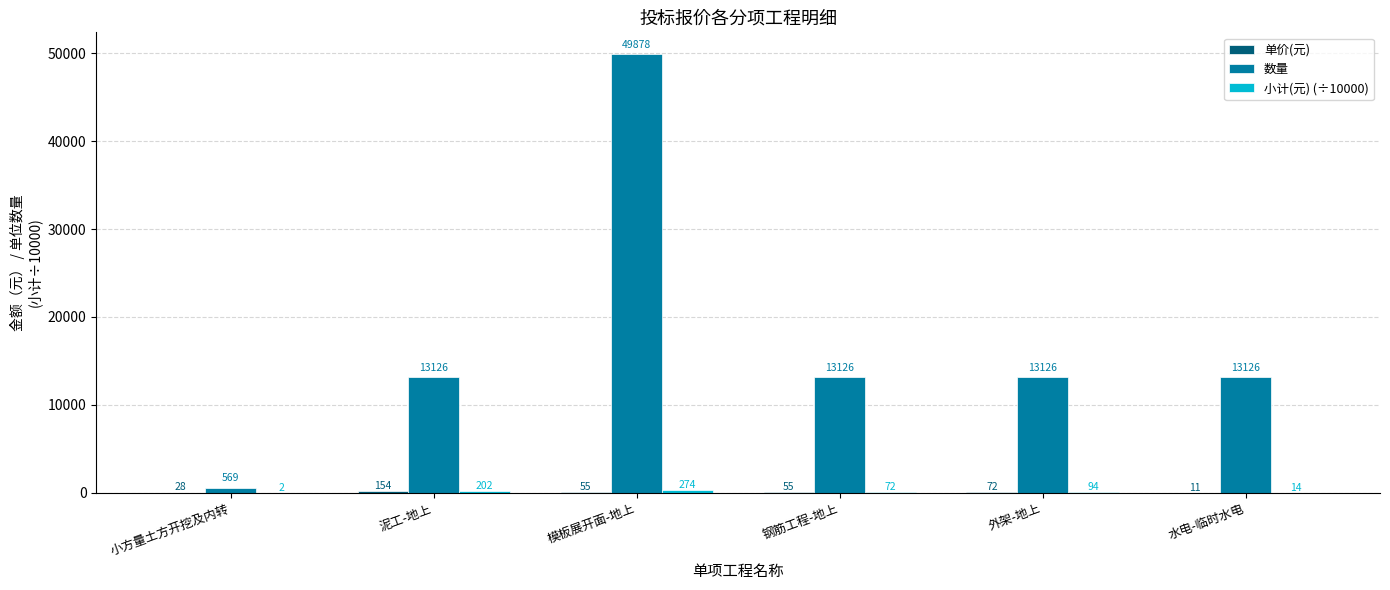

Where does the 数量 series first go above 13125?

泥工-地上